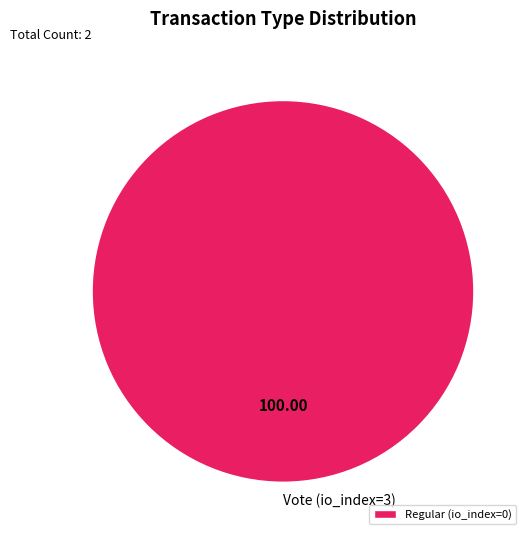

Does Vote (io_index=3) represent more than half of the total?

Yes